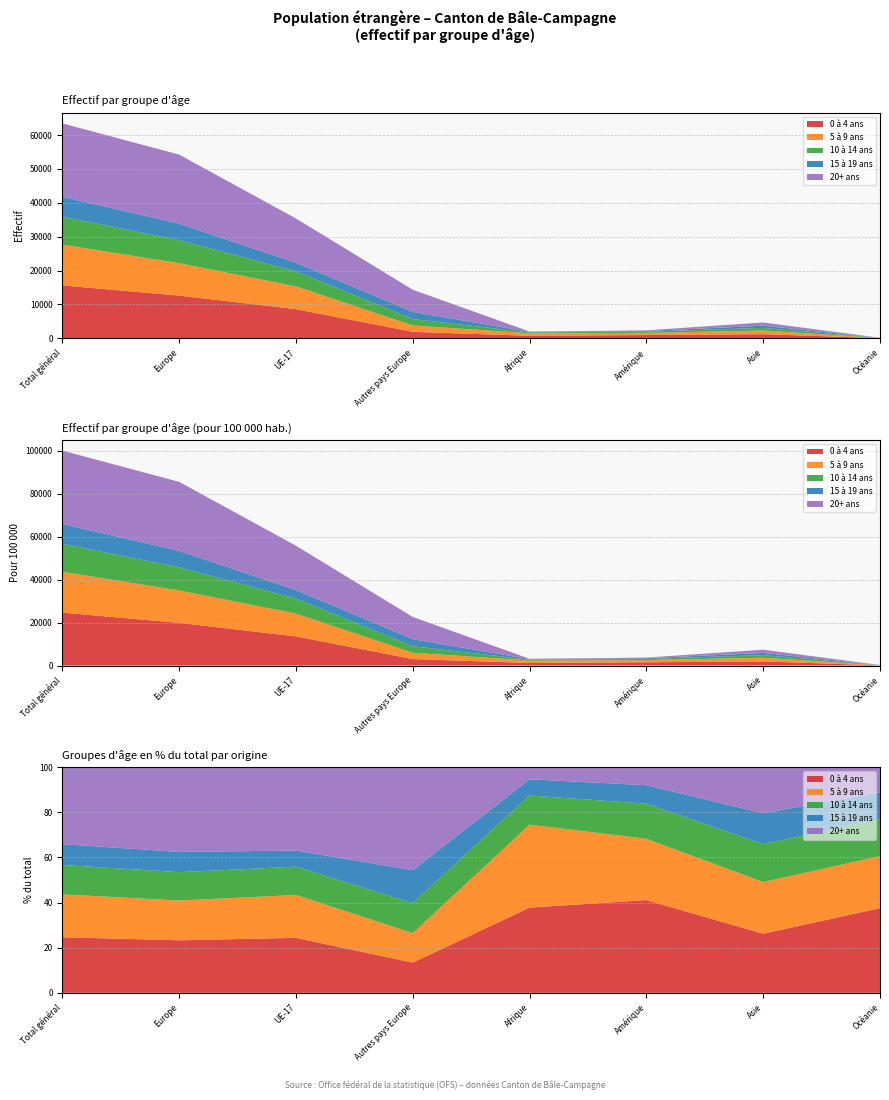

Reading left to right, transcribe all the data shown in this chart.

0 à 4 ans: Total général=15624	Europe=12612	UE-17=8606	Autres pays Europe=1918	Afrique=754	Amérique=968	Asie=1224	Océanie=57
5 à 9 ans: Total général=12048	Europe=9545	UE-17=6721	Autres pays Europe=1870	Afrique=734	Amérique=640	Asie=1071	Océanie=35
10 à 14 ans: Total général=8267	Europe=6829	UE-17=4435	Autres pays Europe=1911	Afrique=258	Amérique=367	Asie=784	Océanie=25
15 à 19 ans: Total général=5856	Europe=4856	UE-17=2528	Autres pays Europe=2090	Afrique=143	Amérique=193	Asie=641	Océanie=18
20+ ans: Total général=21650	Europe=20377	UE-17=13071	Autres pays Europe=6548	Afrique=108	Amérique=189	Asie=957	Océanie=17